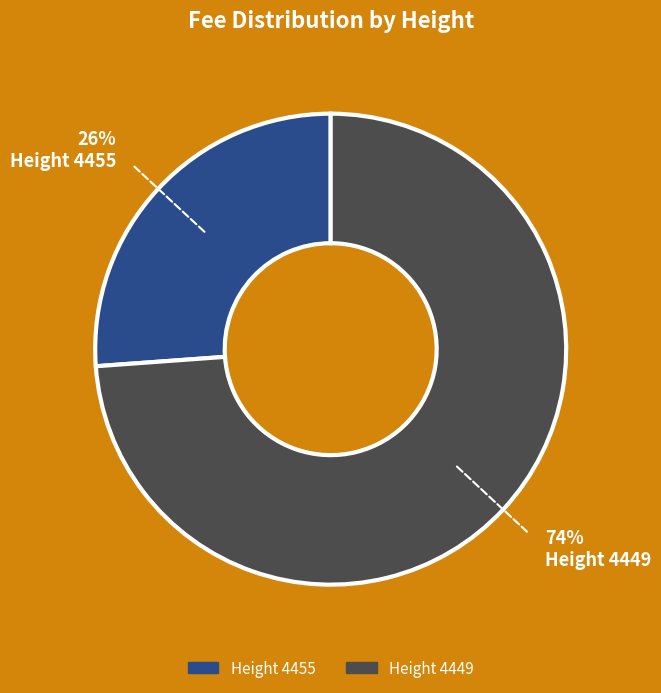

To the nearest percent, what is the difference between the largest and smallest slice percentages?

48%